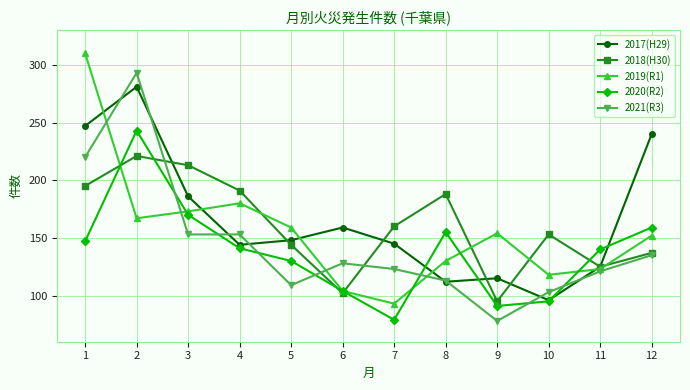

The 2018(H30) series shows 325 at 4. True or false?

False